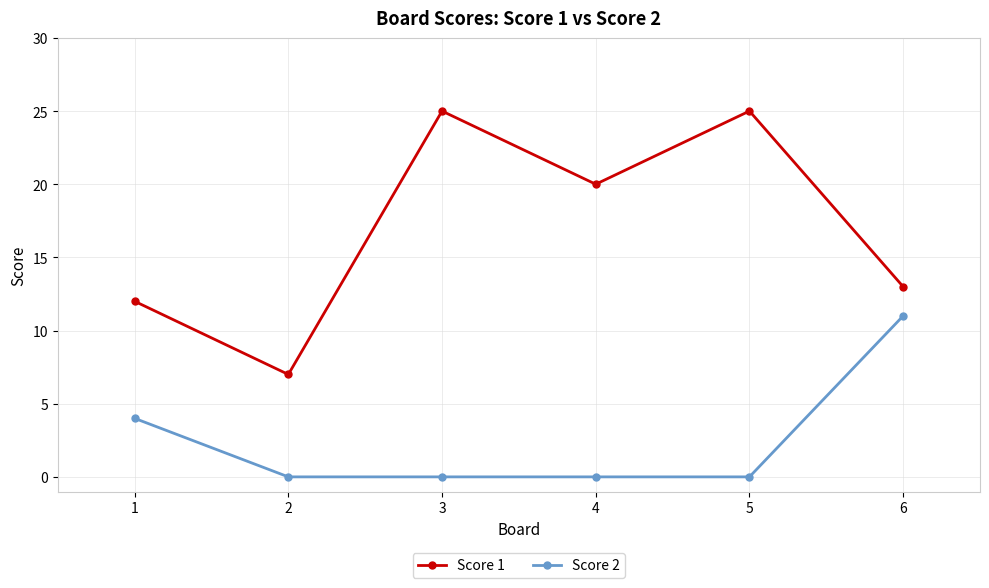

What is the maximum value shown in the chart?

25